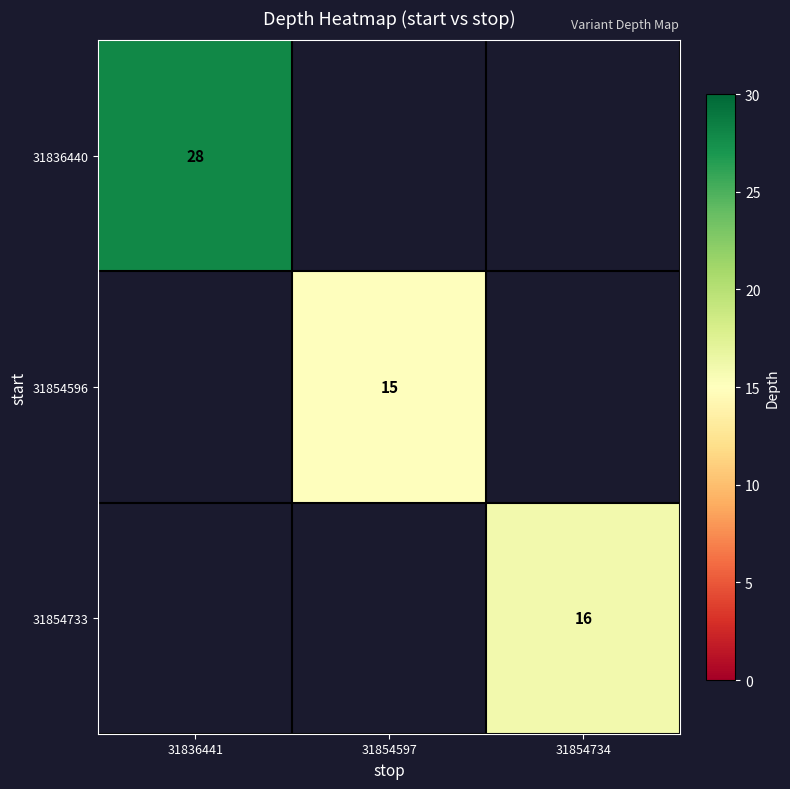

What is the minimum value shown in the chart?

15.0